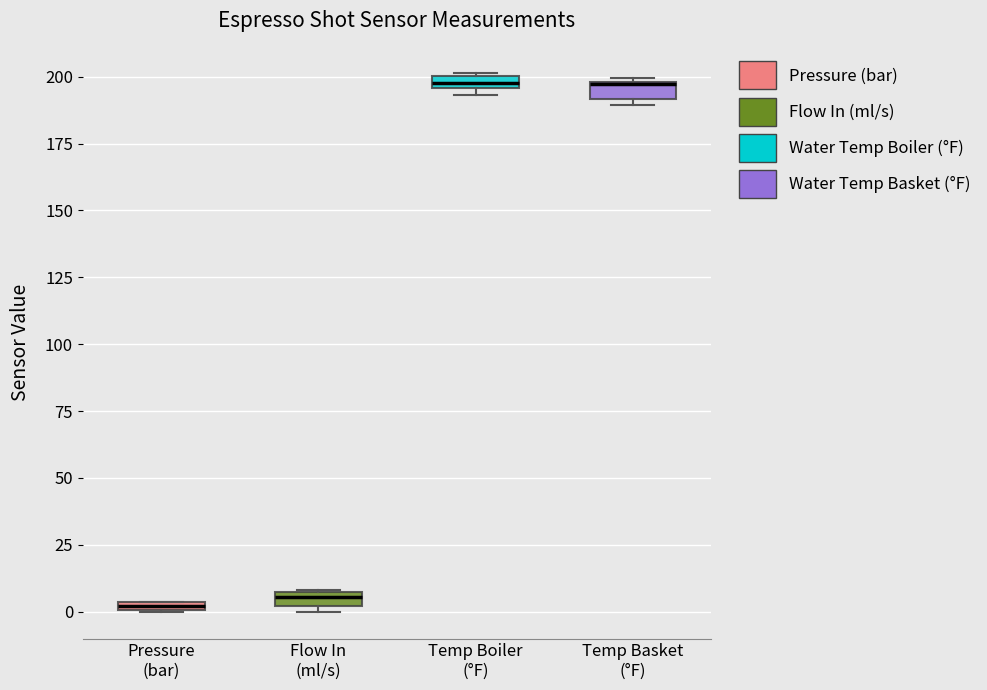

Where is the upper edge of the box for Temp Boiler (°F) on the y-axis? The values are not printed on the chart, so give them approximately, as read against the axis.

200